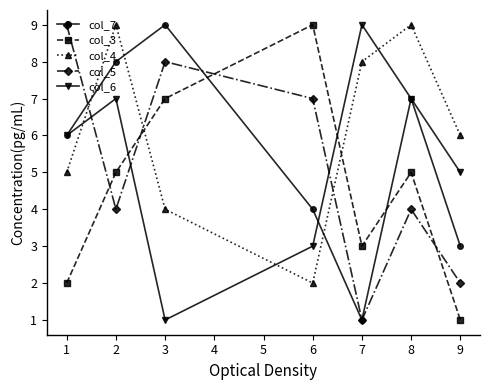

What is the difference between the second highest and minimum values in the col_6 series?

6